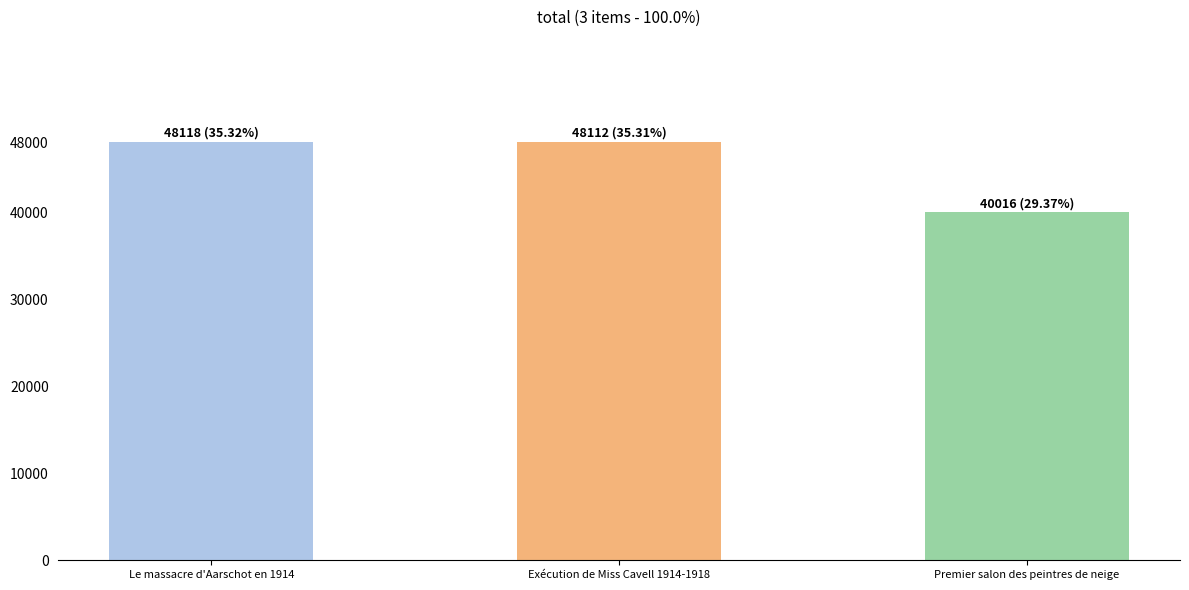

What is the sum of all values?

136246